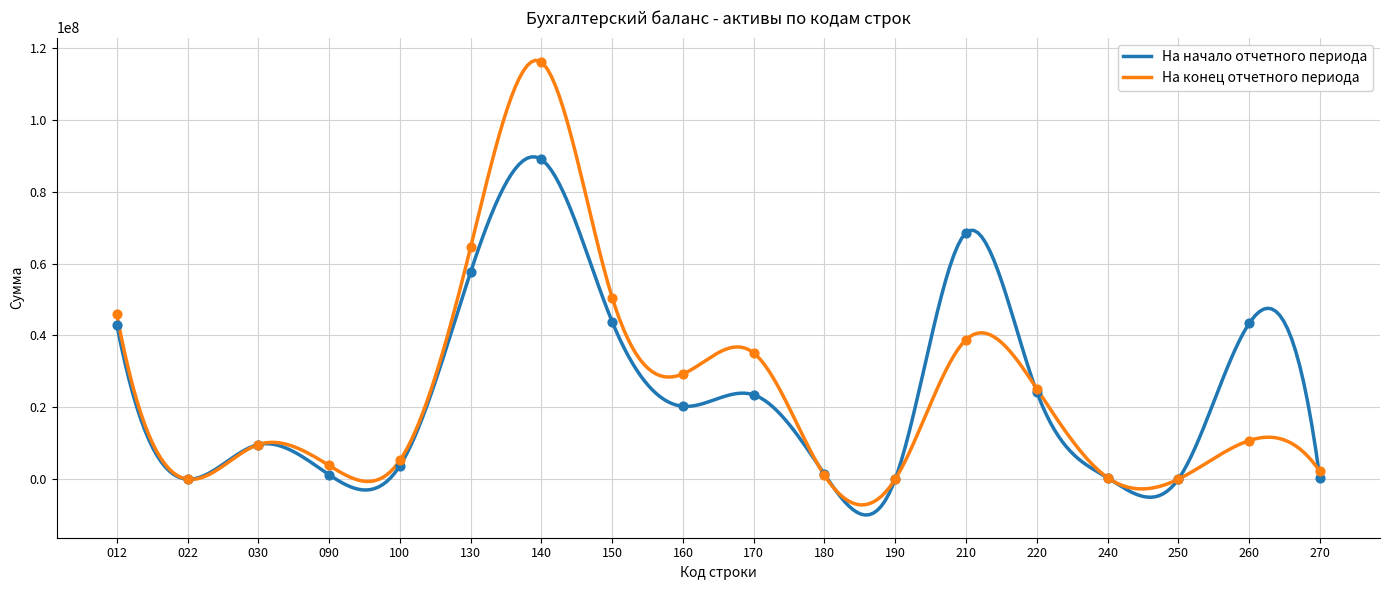

Which series reaches the minimum Y coordinate?

На начало отчетного периода